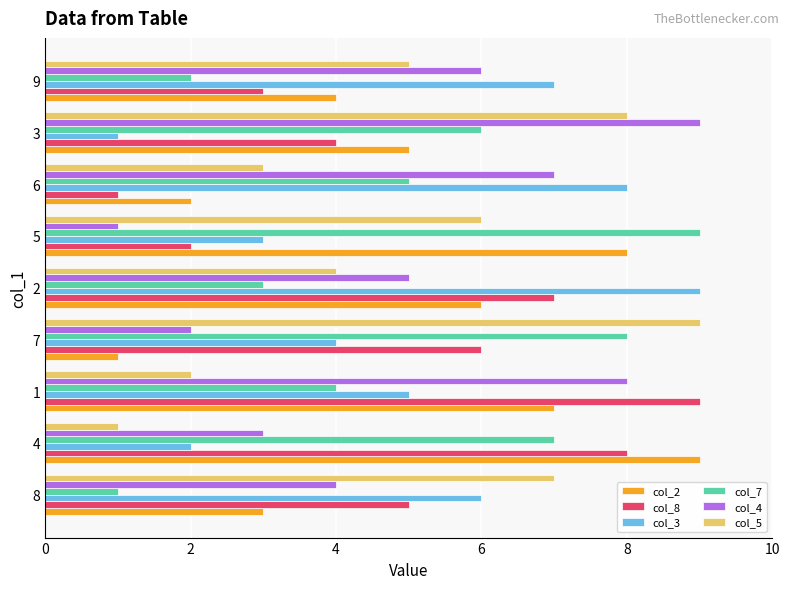

What is the average value of the col_4 series?

5